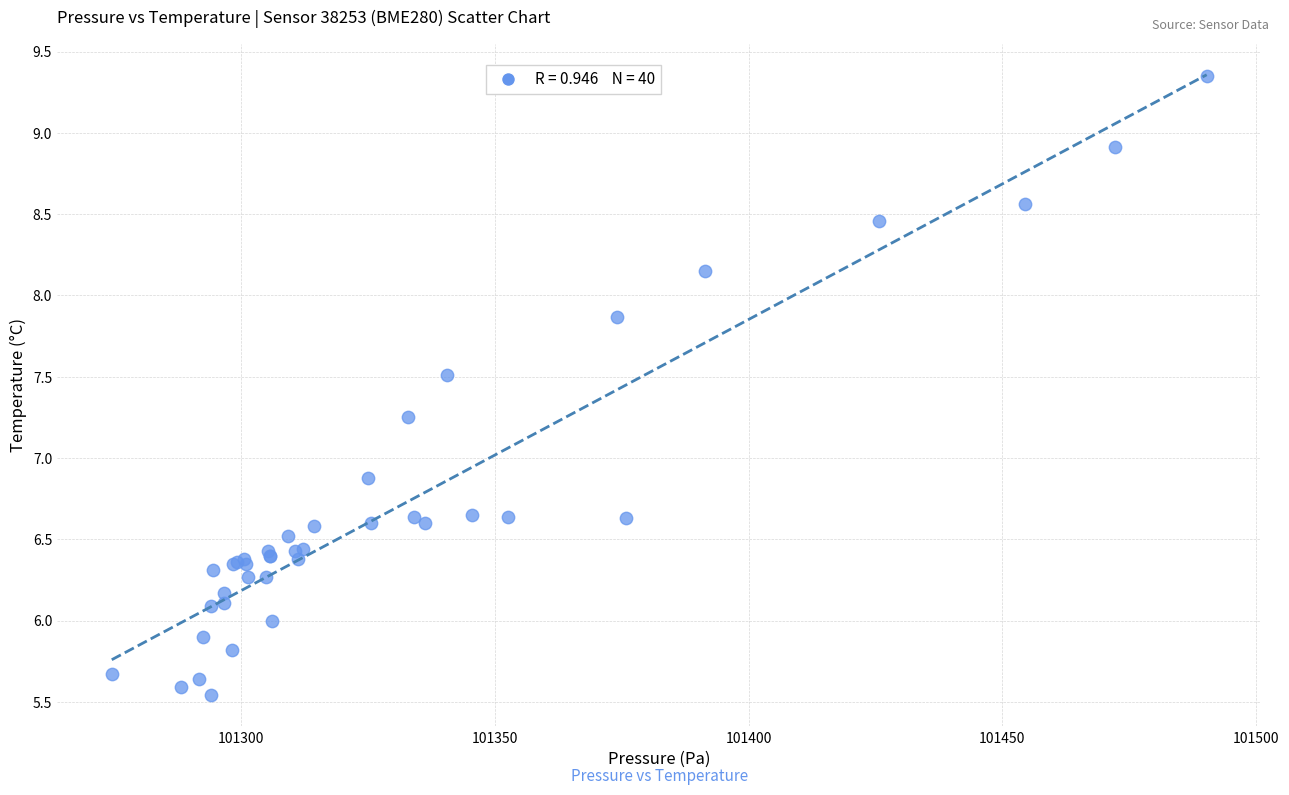

What Y value in the scatter plot is closest to 7?

6.9